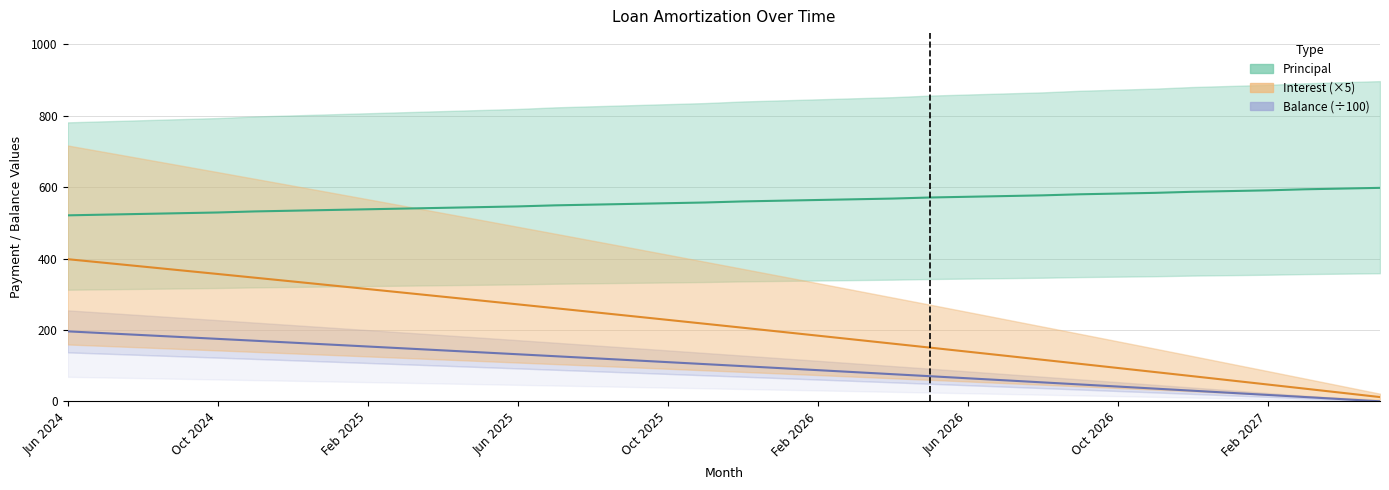

What is the difference between the highest and lowest values at 10?

399.3